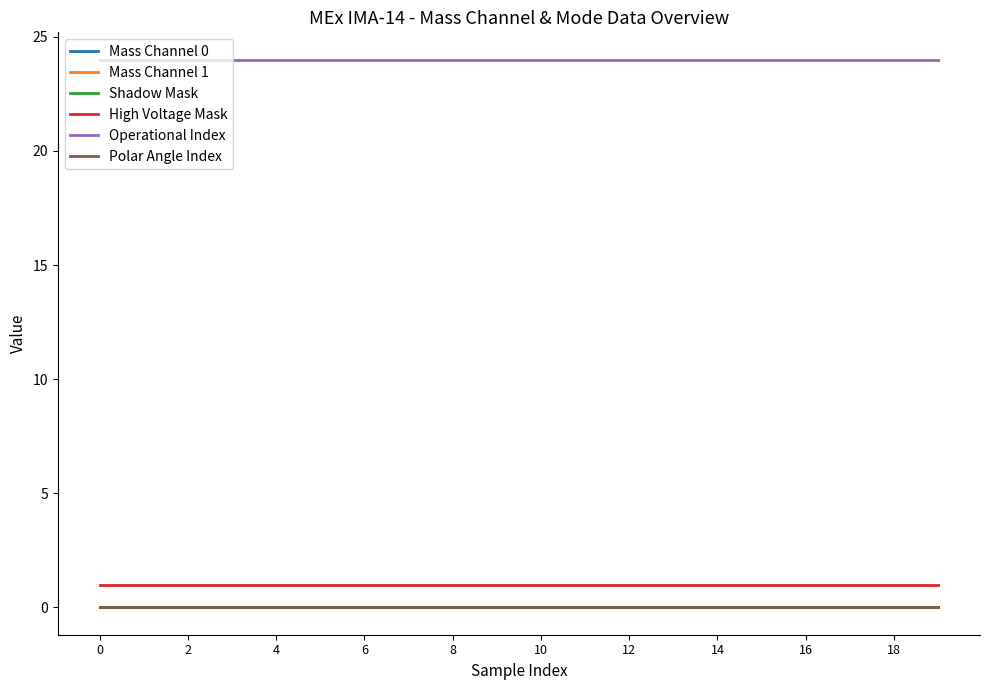

True or false: Mass Channel 1 has more than 2 interior local peaks.

False